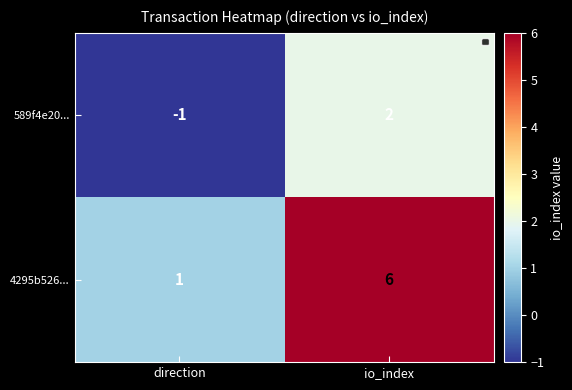

At which label is 589f4e20... closest to 0?

direction